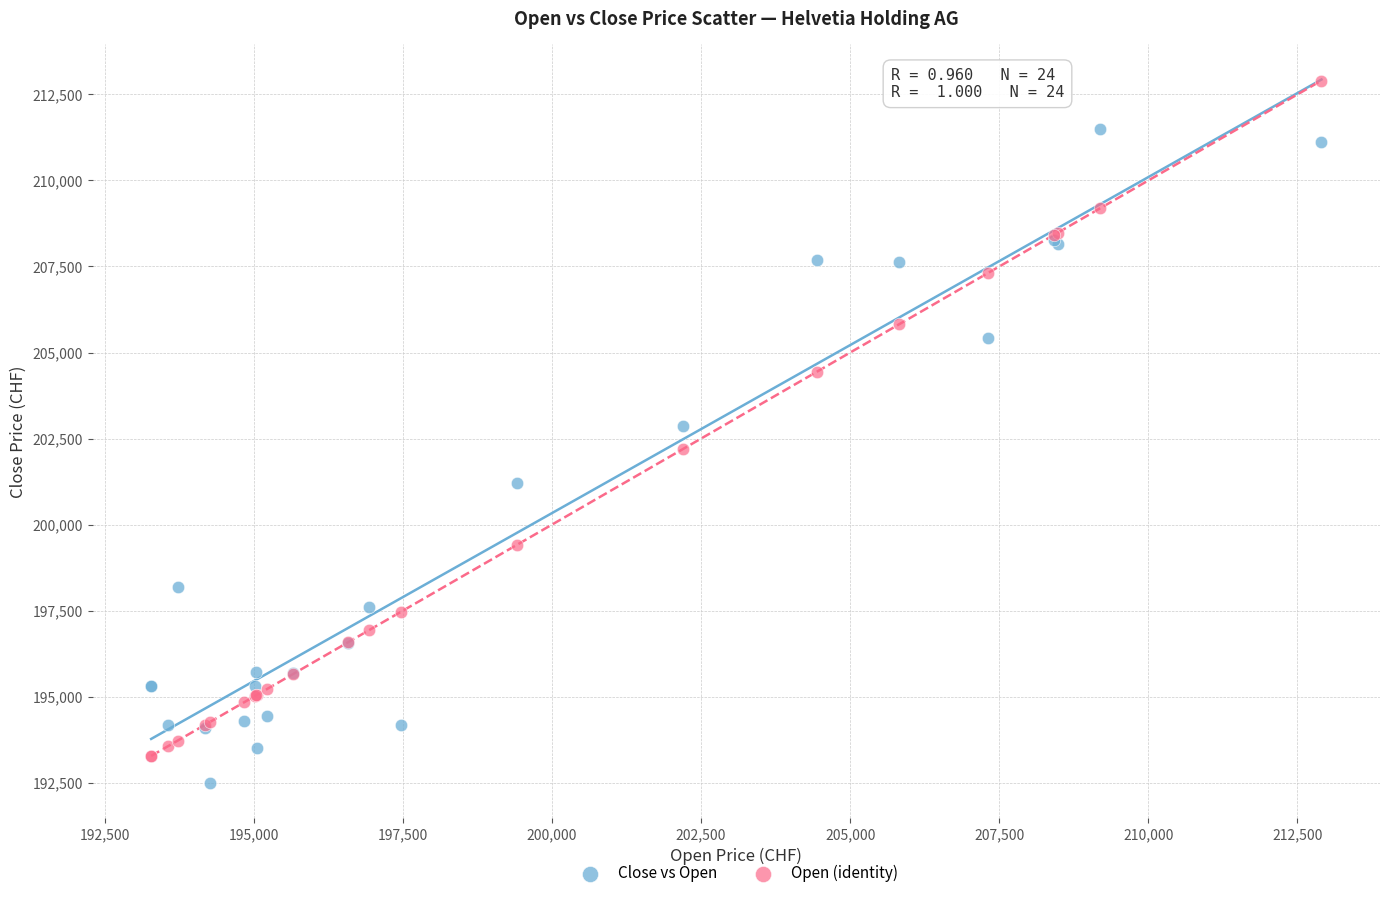

In the Open (identity) series, what Y value is closest to 203090?

202191